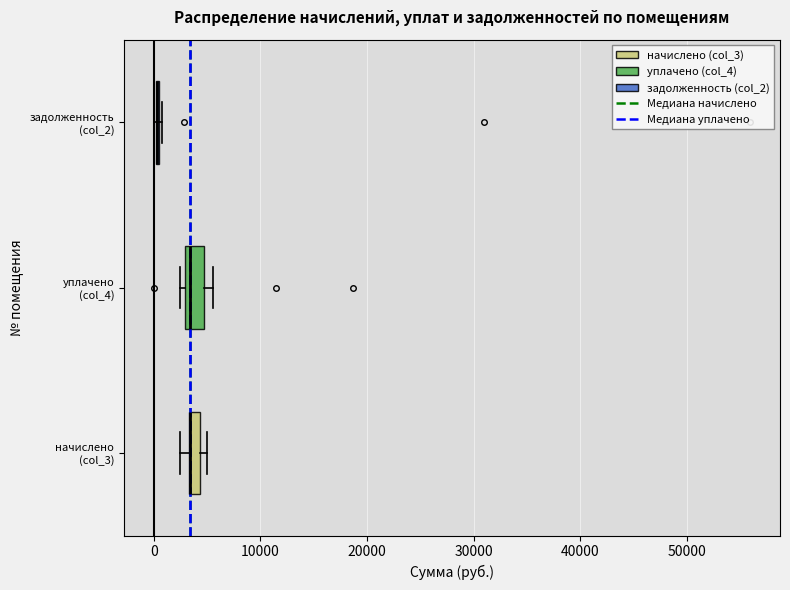

Where is the left edge of the box for начислено (col_3) on the x-axis? The values are not printed on the chart, so give them approximately, as read against the axis.

3000